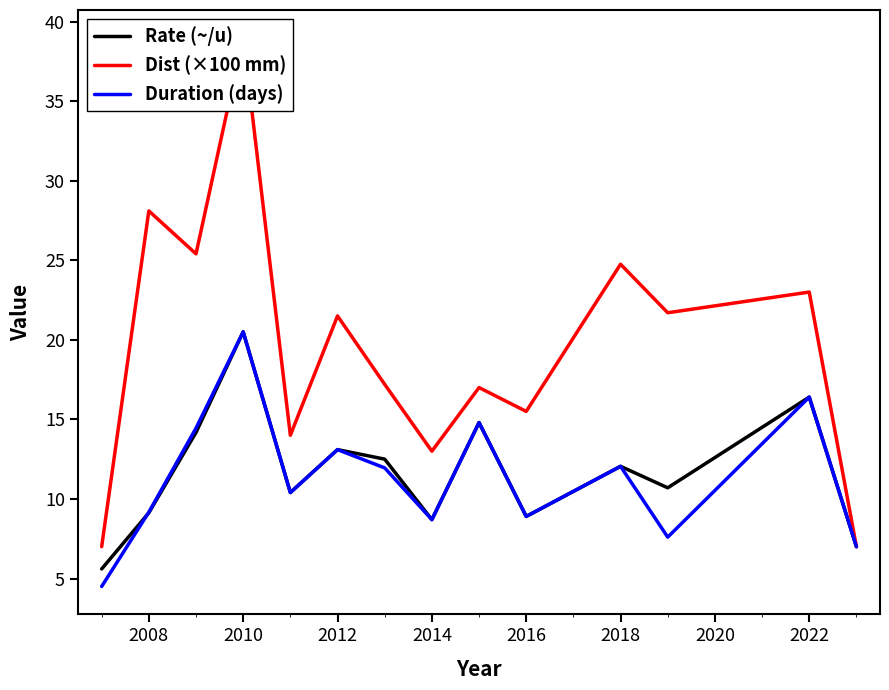

Reading left to right, what are all the values shown in this chart?

Rate (~/u): 5.6	9.1	14.2	20.5	10.4	13.1	12.5	8.7	14.8	8.9	12.1	10.7	16.4	7.0
Dist (×100 mm): 7.0	28.1	25.4	39.0	14.0	21.5	17.2	13.0	17.0	15.5	24.8	21.7	23.0	7.0
Duration (days): 4.5	9.2	14.4	20.5	10.4	13.1	11.9	8.7	14.8	8.9	12.1	7.6	16.4	7.0